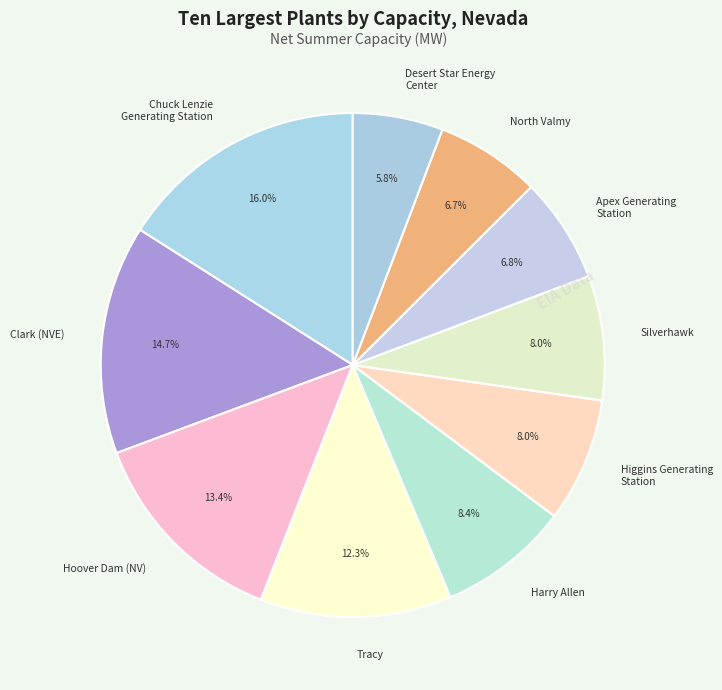

What is the smallest slice in the pie chart?

Desert Star Energy Center